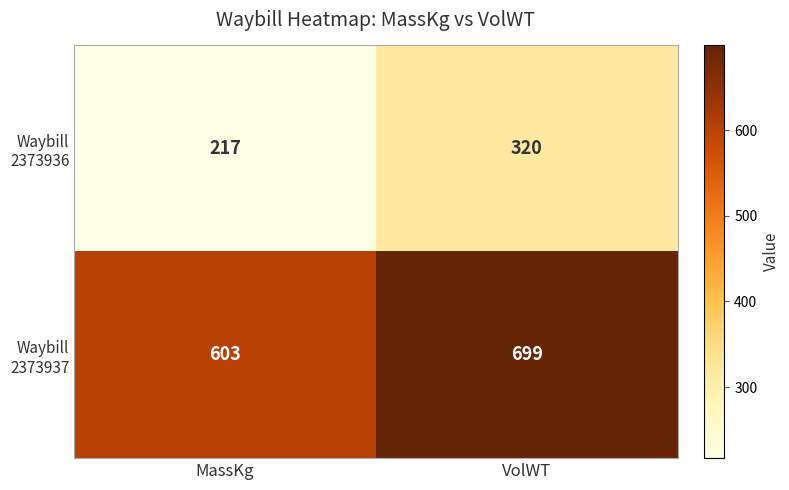

What is the spread (max minus min) of values at MassKg?

386